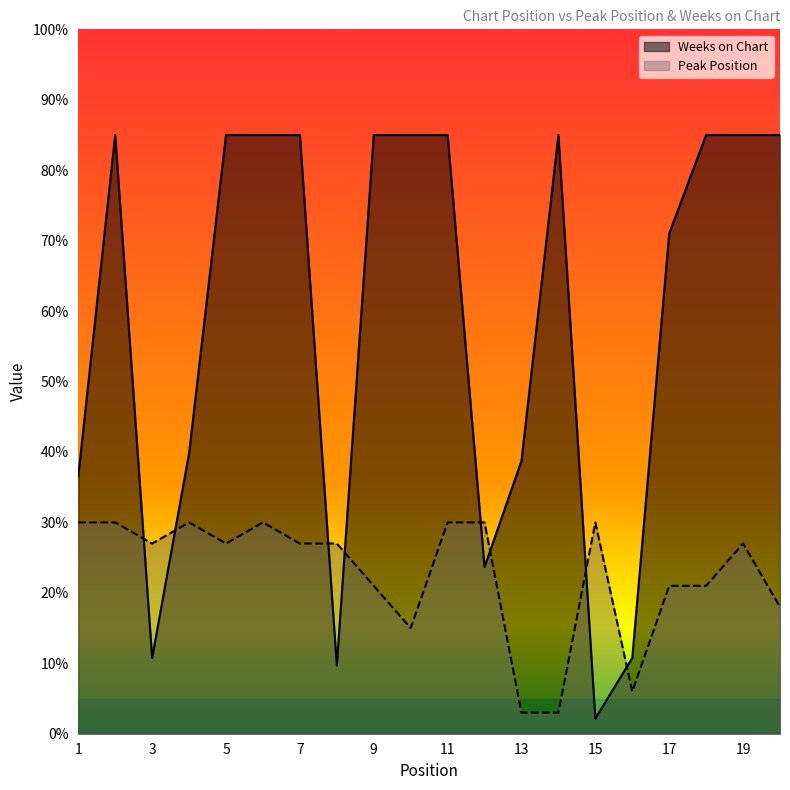

Where is Weeks on Chart nearest to the value 43?

4